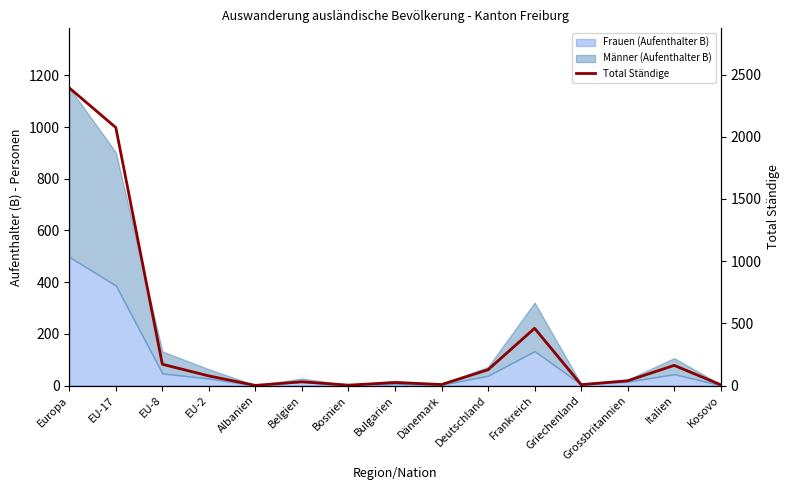

What is the change in value from Deutschland to Griechenland?

-120